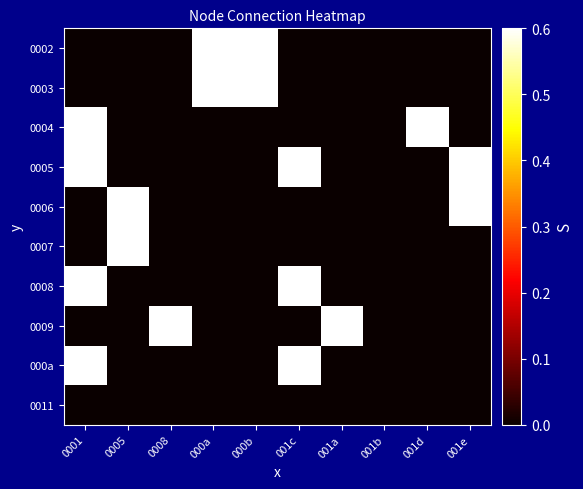

What is the difference between the highest and lowest values at 0005?

1.0